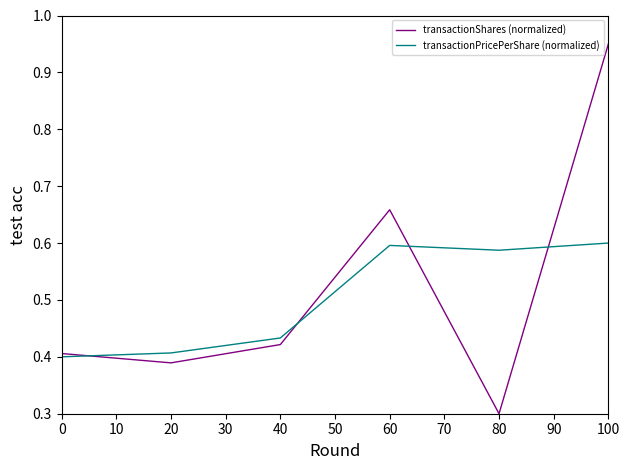

What are all the series names shown in the legend?

transactionShares (normalized), transactionPricePerShare (normalized)